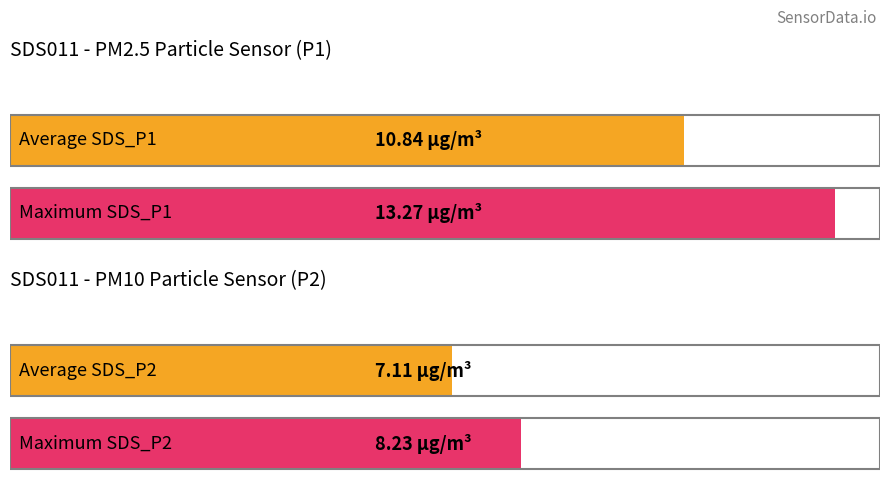

What is the highest value of the SDS_P2 series?

8.2